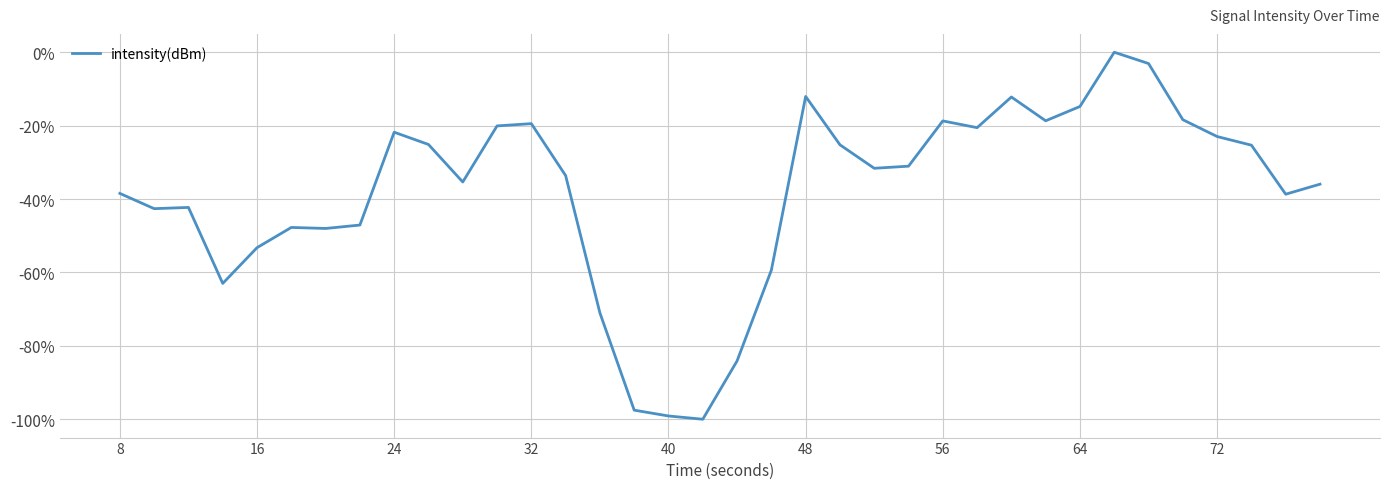

What is the difference between the maximum and minimum values?

100.0